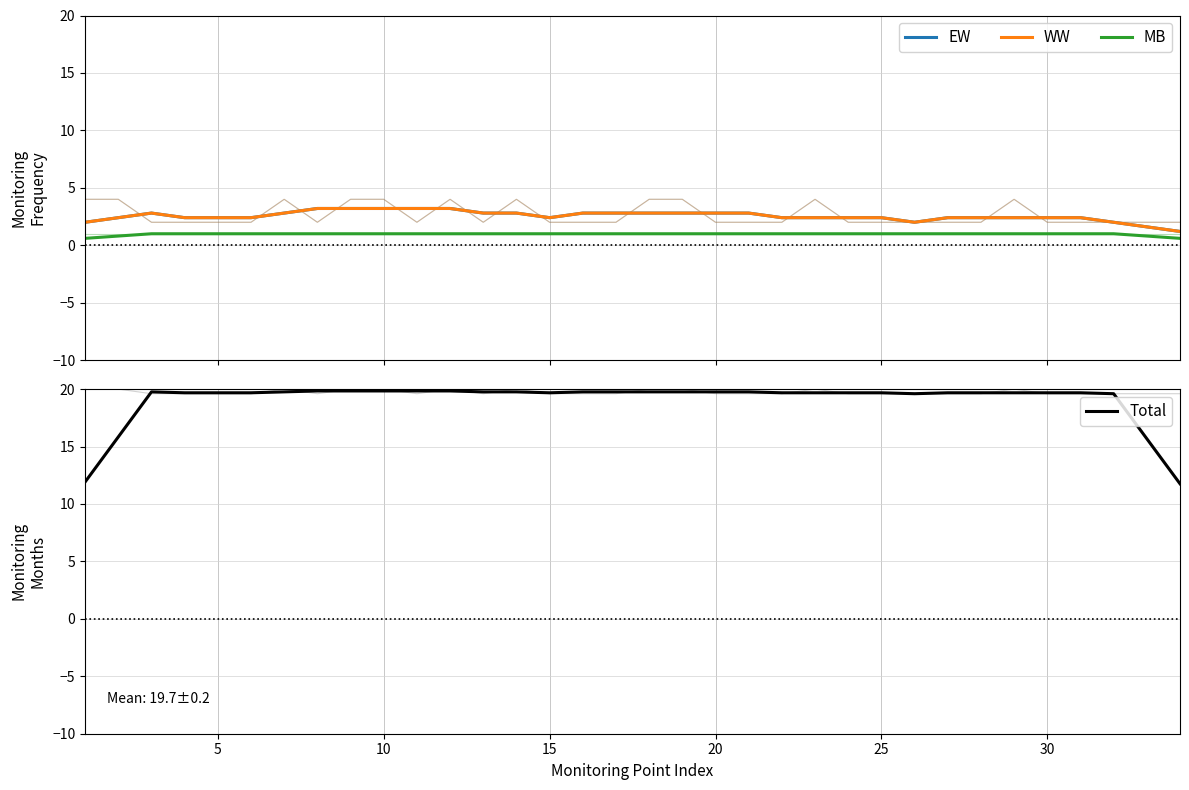

How many MB values are between 1 and 2?

30